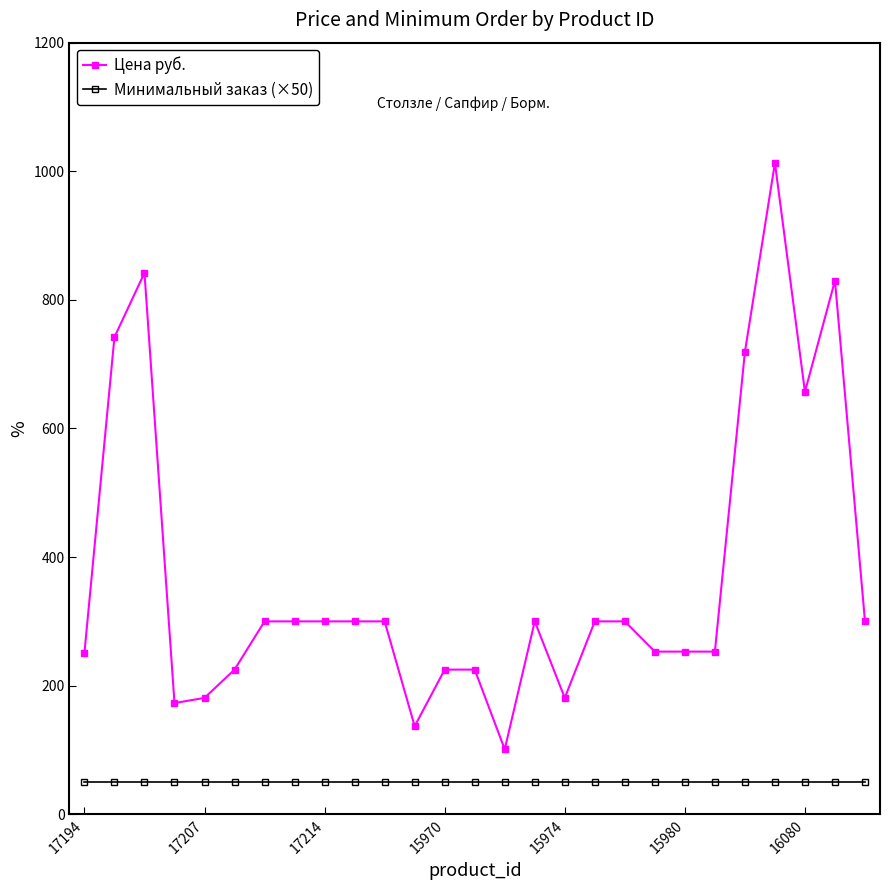

What is the value of the Цена руб. point at the 16th from the left?

300